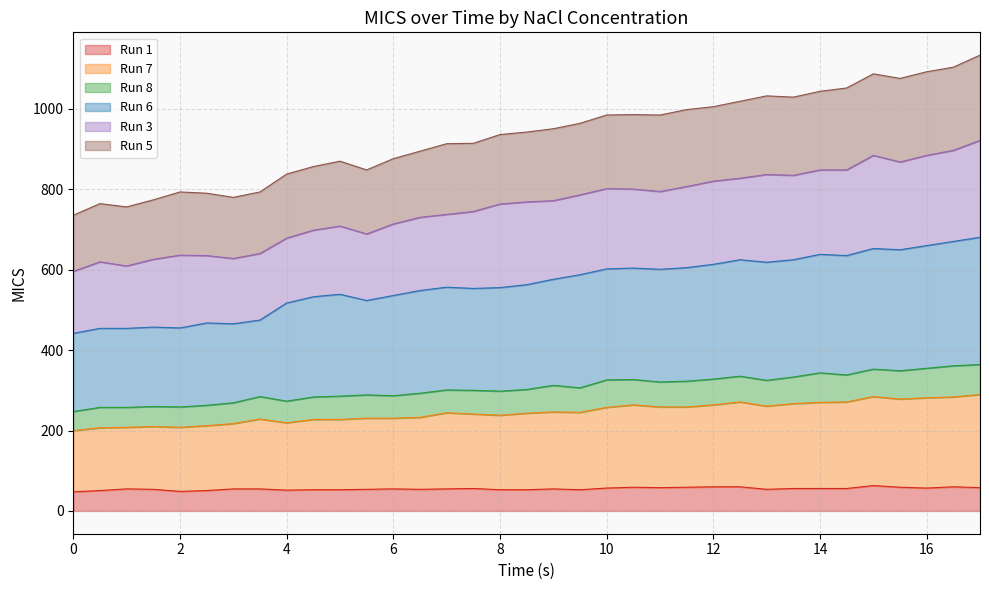

True or false: Run 1 and Run 5 cross at least once.

False